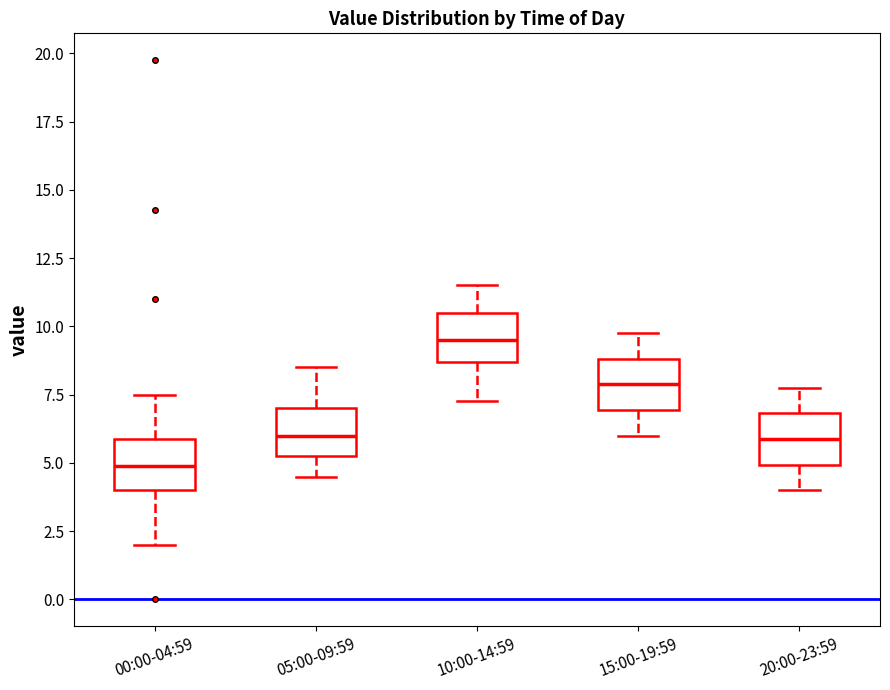

Reading left to right, transcribe this box plot: for each box, give where its median line is, the range the box spans, and where its two whiskers end, as read against the y-axis. The values are not printed on the chart, so give them approximately, as read against the axis.

00:00-04:59: median 5.0, box 4.0 to 6.0, whiskers 2.0 to 7.5
05:00-09:59: median 6.0, box 5.5 to 7.0, whiskers 4.5 to 8.5
10:00-14:59: median 9.5, box 8.5 to 10.5, whiskers 7.5 to 11.5
15:00-19:59: median 8.0, box 7.0 to 9.0, whiskers 6.0 to 10.0
20:00-23:59: median 6.0, box 5.0 to 7.0, whiskers 4.0 to 8.0